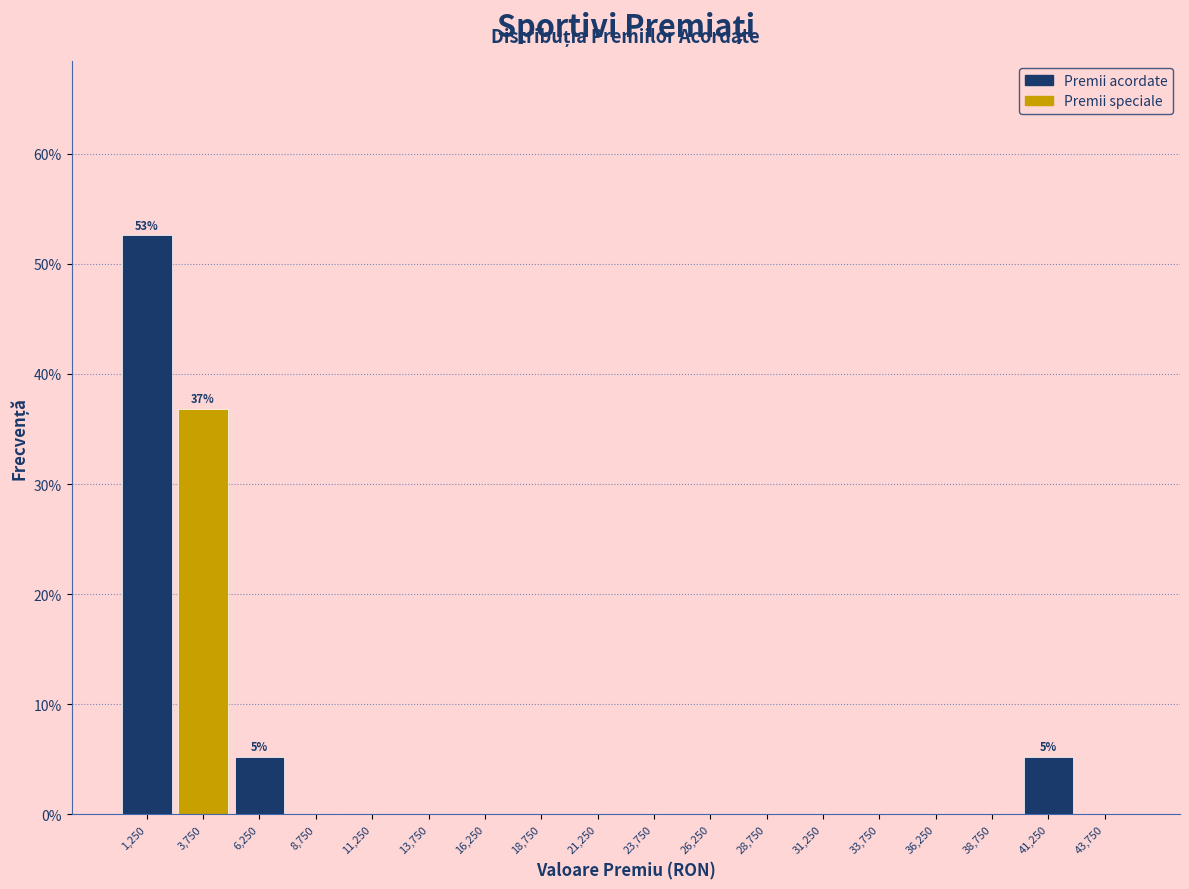

Which range on the x-axis has the tallest bar?

0 to 2500